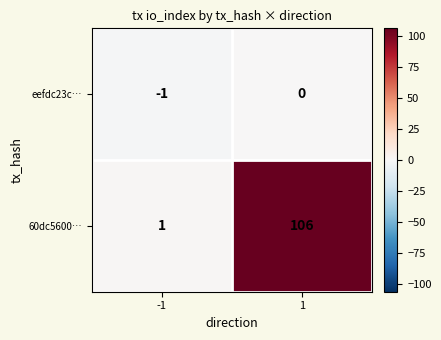

List the series in order of their overall mean, highest first.

60dc5600…, eefdc23c…